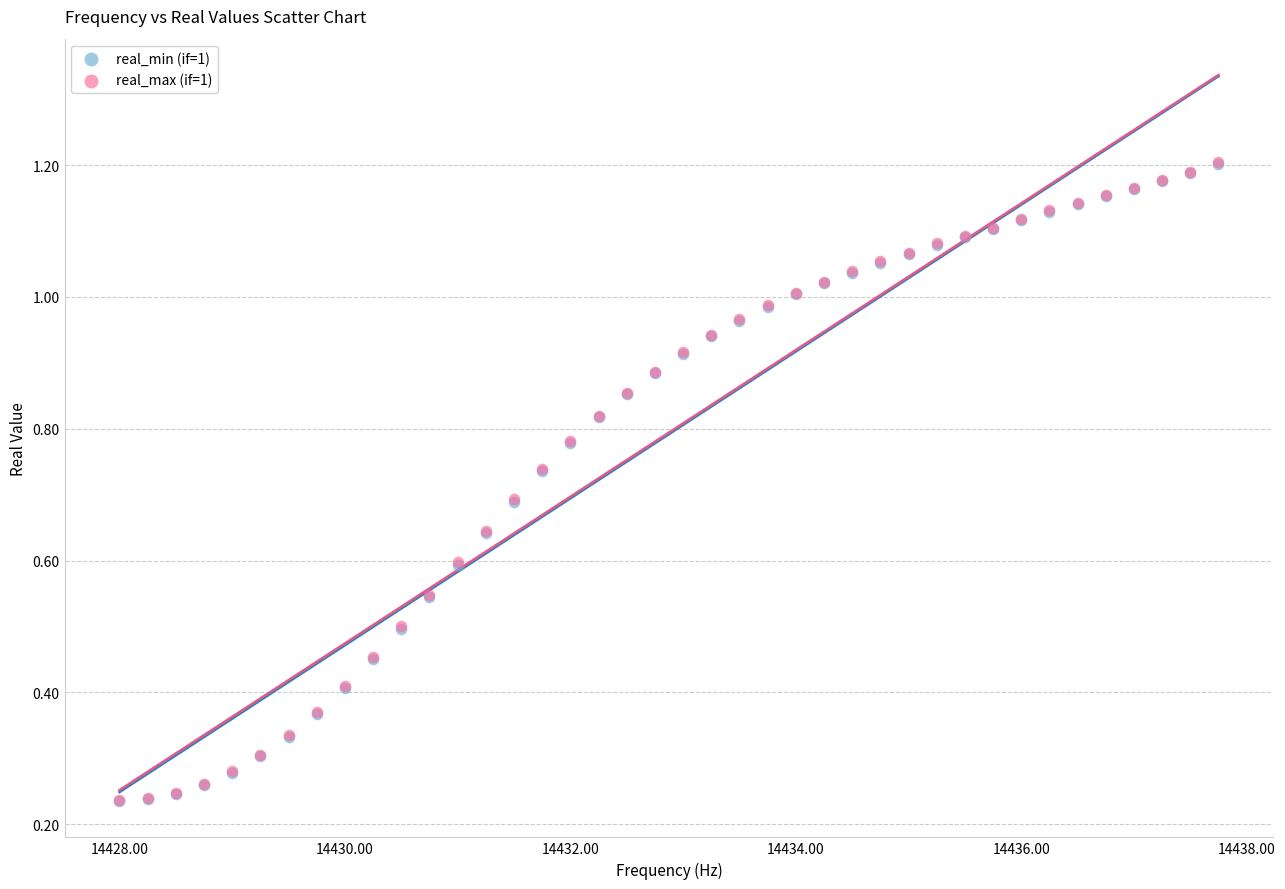

What are all the series names shown in the legend?

real_min (if=1), real_max (if=1)